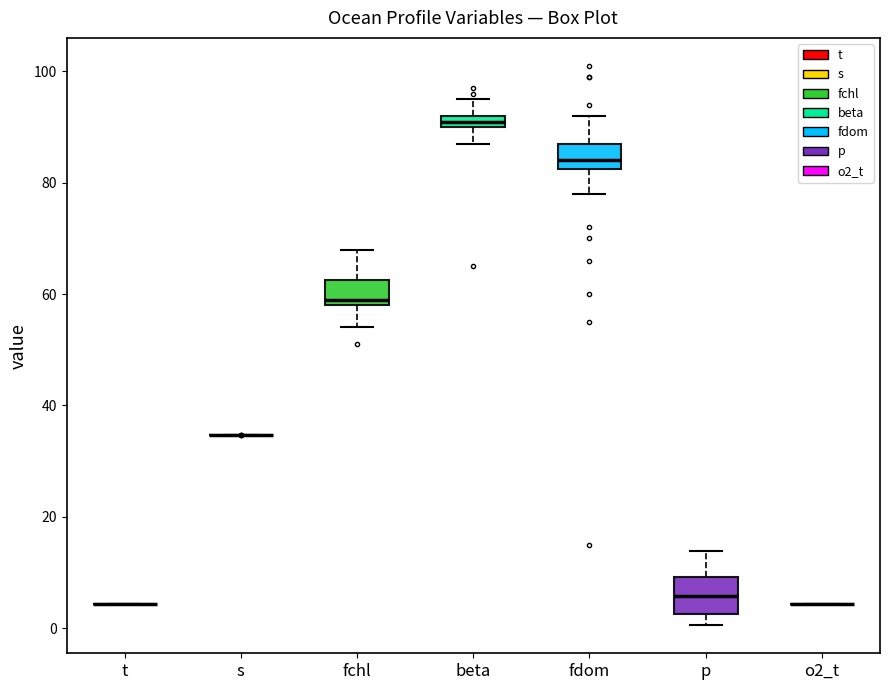

Comparing the boxes themselves (not the whiskers), which one is the tallest?

p